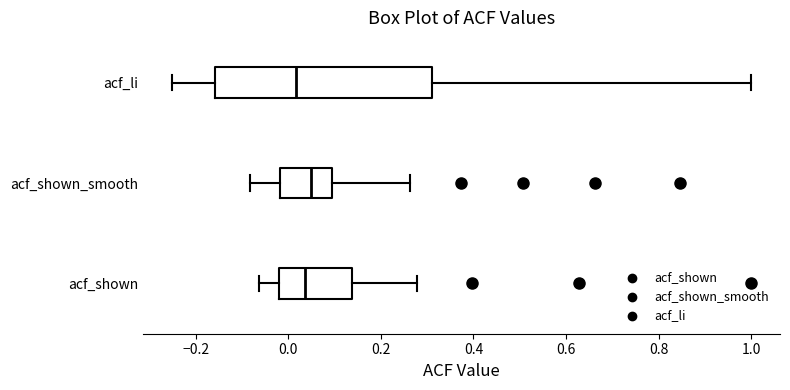

Reading bottom to top, transcribe this box plot: for each box, give where its median line is, the range the box spans, and where its two whiskers end, as read against the x-axis. The values are not printed on the chart, so give them approximately, as read against the axis.

acf_shown: median 0.04, box -0.02 to 0.14, whiskers -0.06 to 0.28
acf_shown_smooth: median 0.04, box -0.02 to 0.10, whiskers -0.08 to 0.26
acf_li: median 0.02, box -0.16 to 0.32, whiskers -0.26 to 1.00